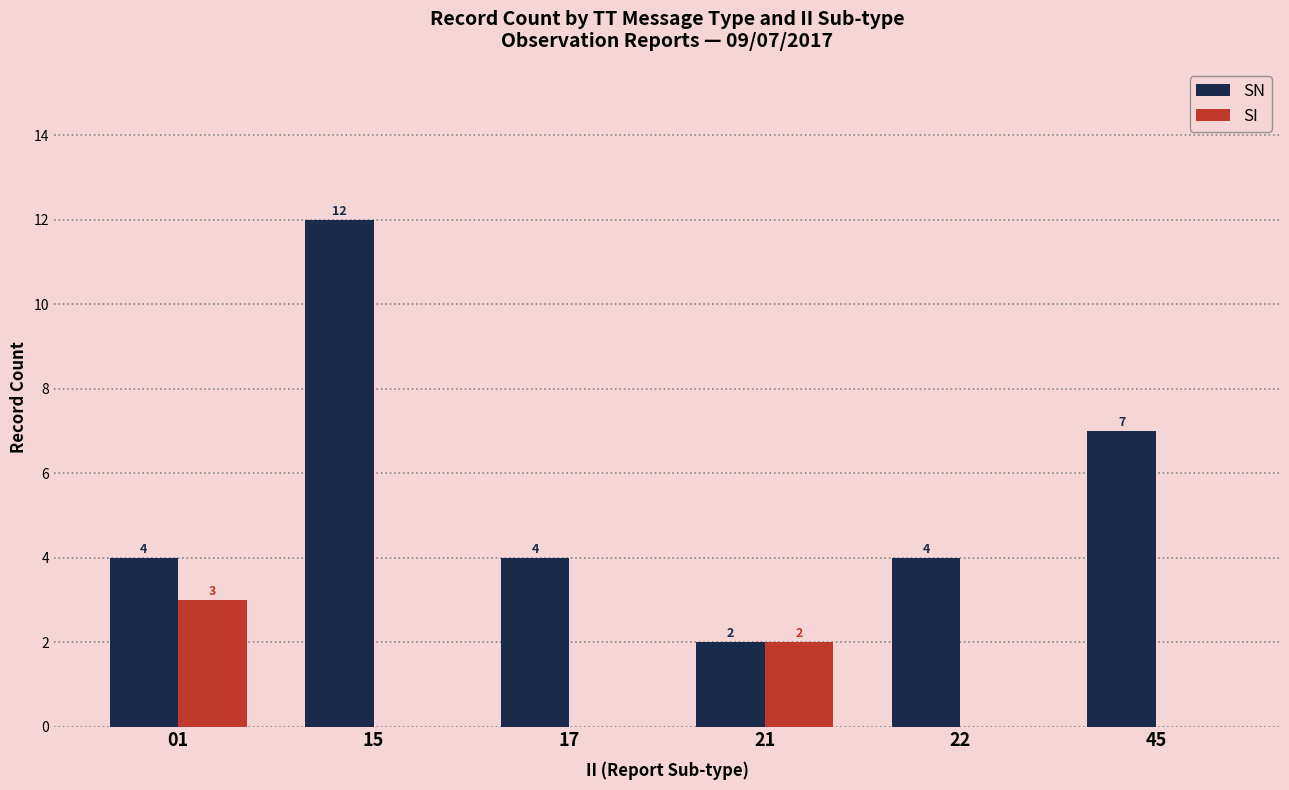

Which series has the largest range (max minus min)?

SN